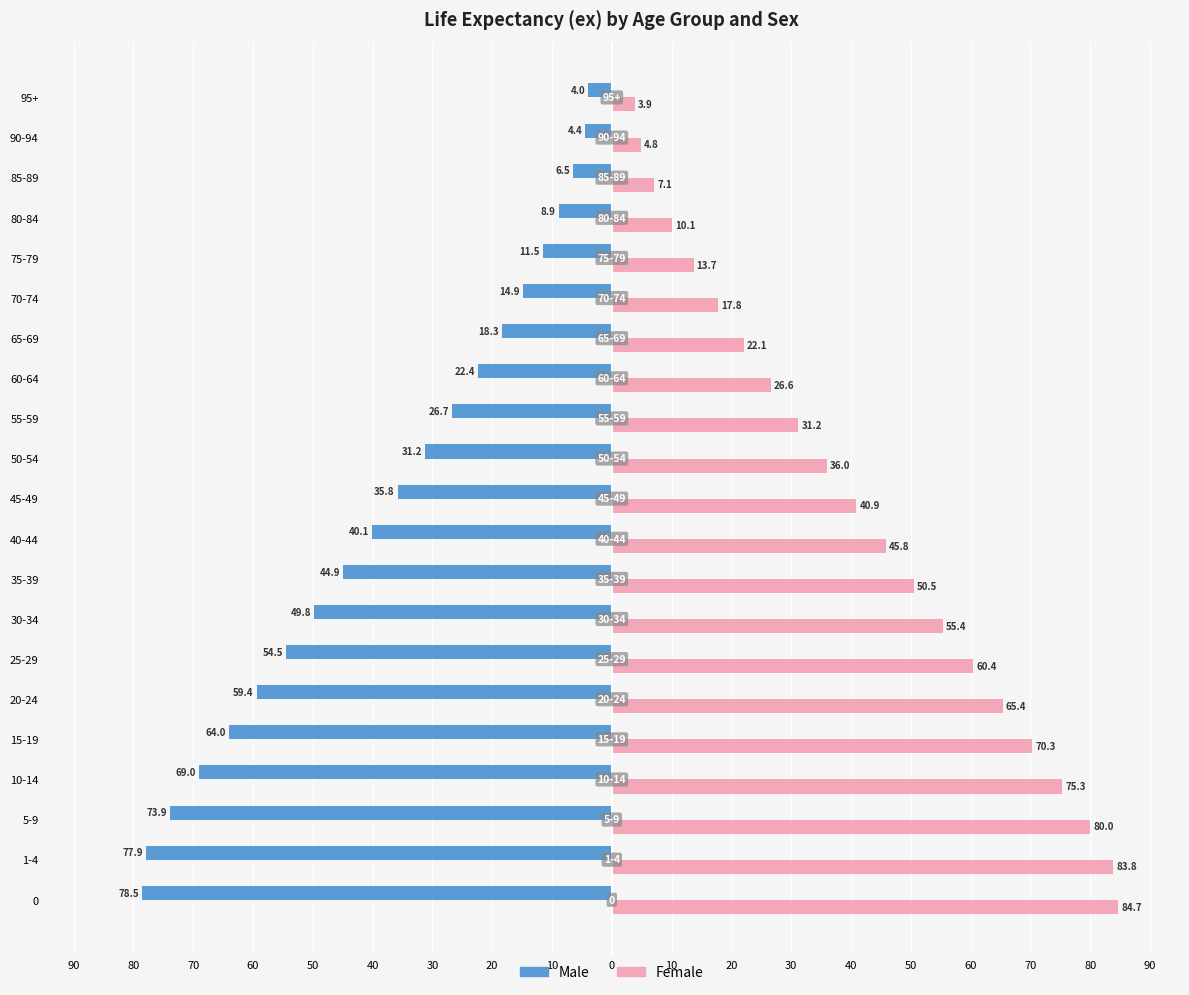

What is the average value of the Male series?

-37.9